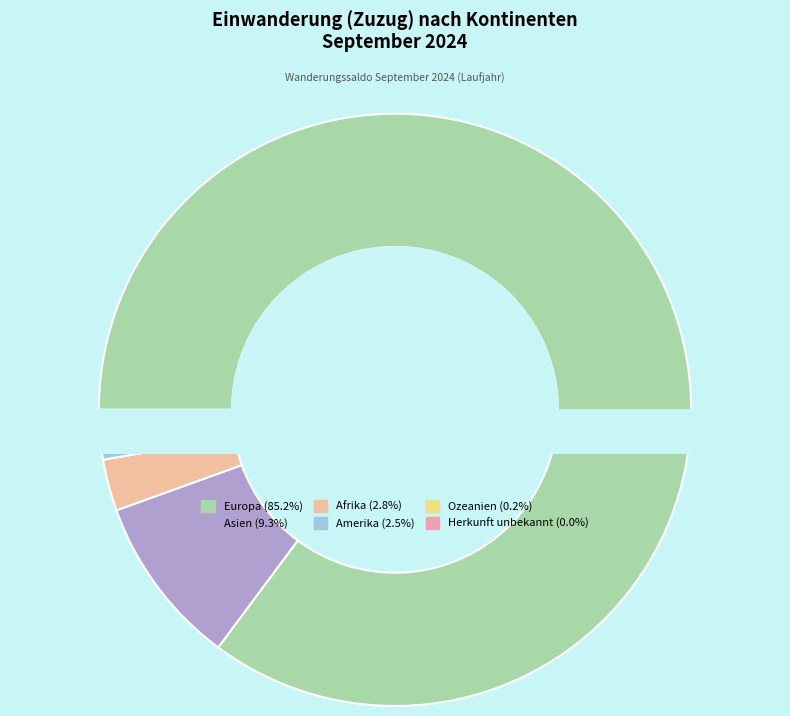

How many segments does this pie chart have?

6